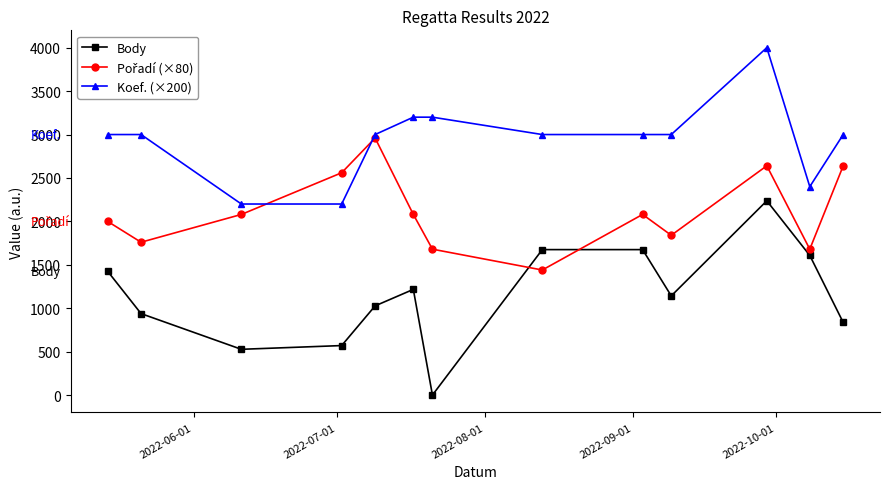

True or false: Koef. (×200) and Body cross at least once.

False